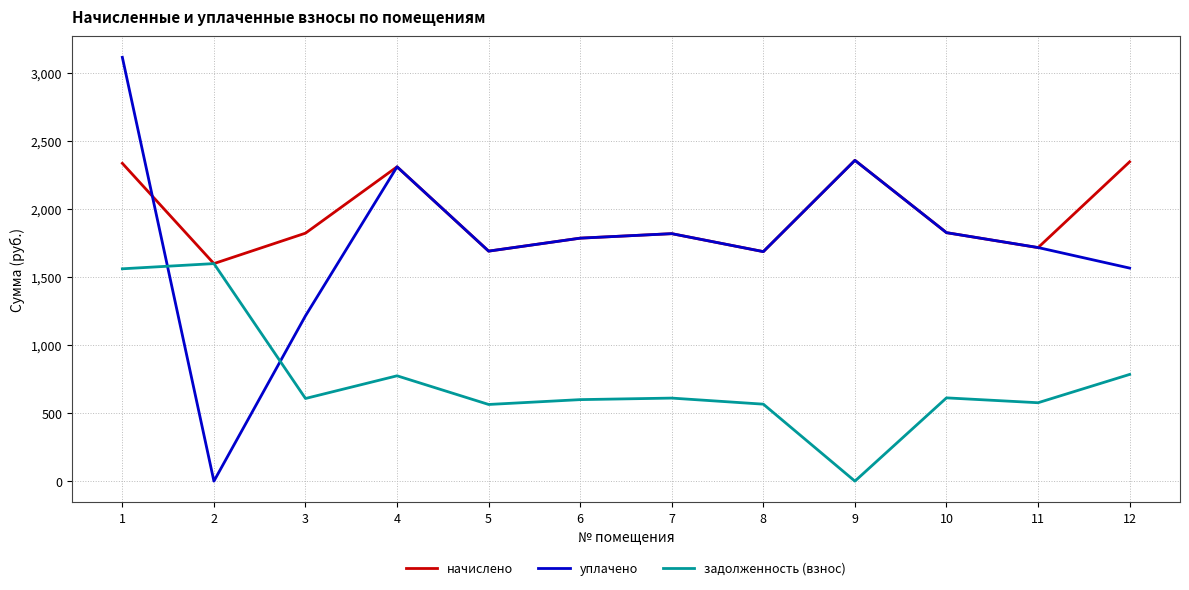

What is the sum of the уплачено values at 2 and 5?

1690.0